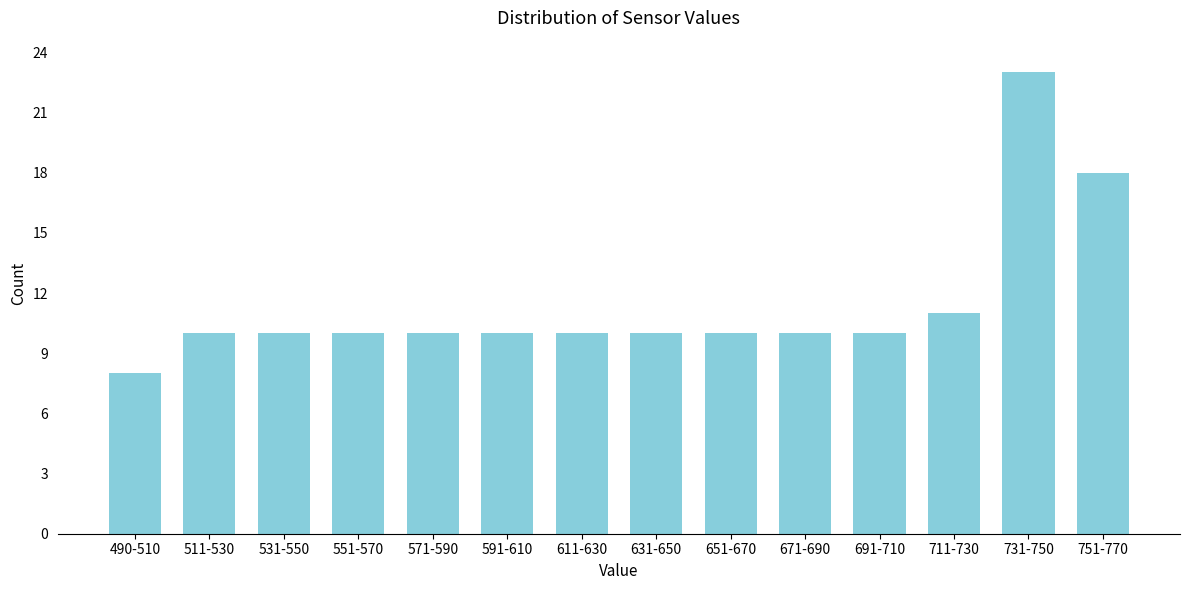

Reading right to left, transcribe all the data shown in this chart.

751-770=18	731-750=23	711-730=11	691-710=10	671-690=10	651-670=10	631-650=10	611-630=10	591-610=10	571-590=10	551-570=10	531-550=10	511-530=10	490-510=8